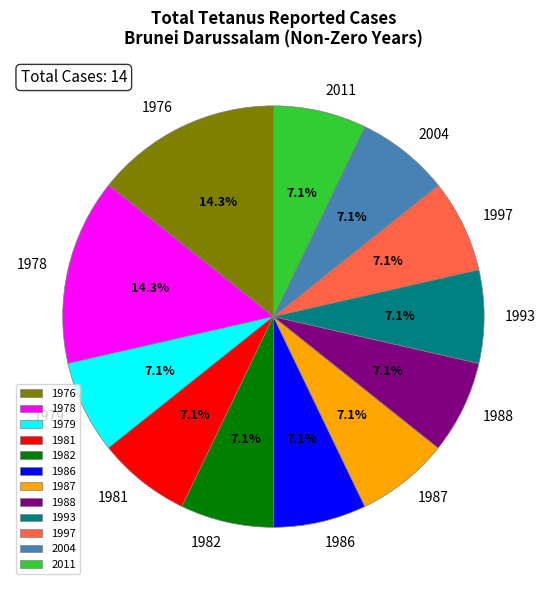

Does 1988 account for over 50% of the chart?

No